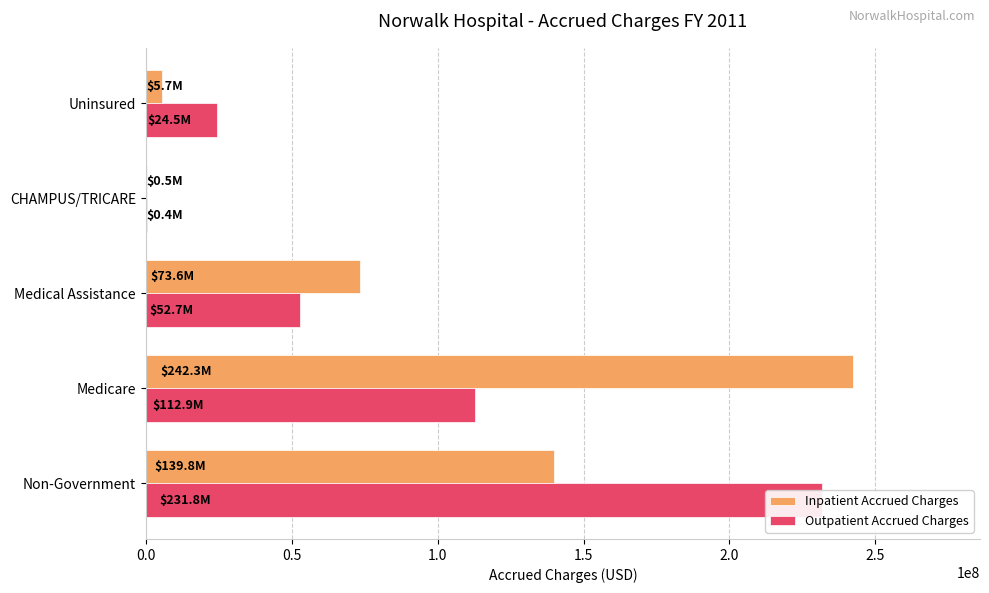

Which series has the largest total across all categories?

Inpatient Accrued Charges